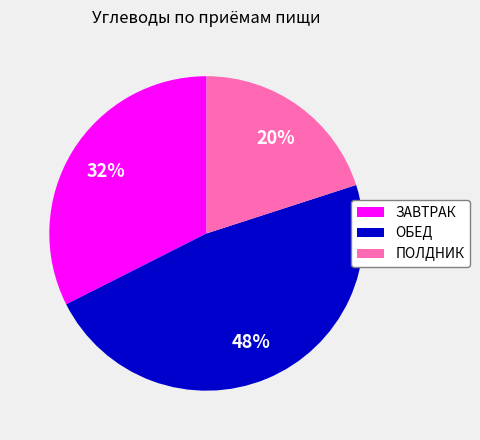

Is there a majority slice in this chart?

No